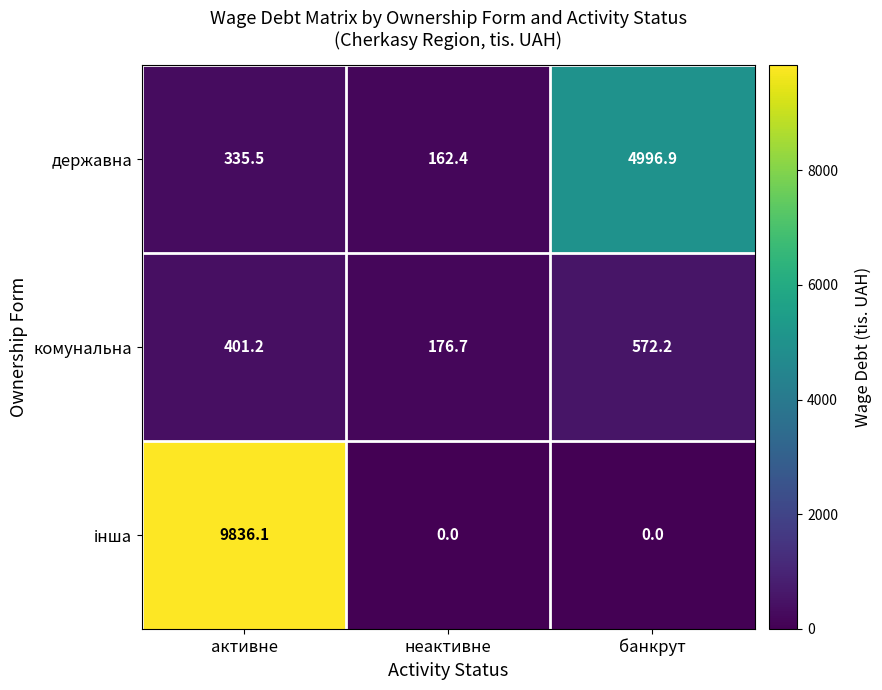

At which label does комунальна first exceed 401?

активне